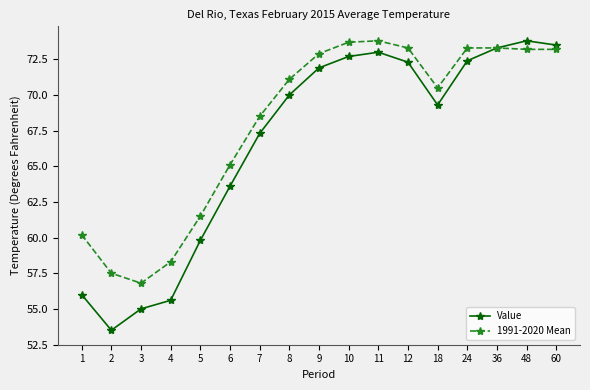

At which label is Value closest to 63?

6